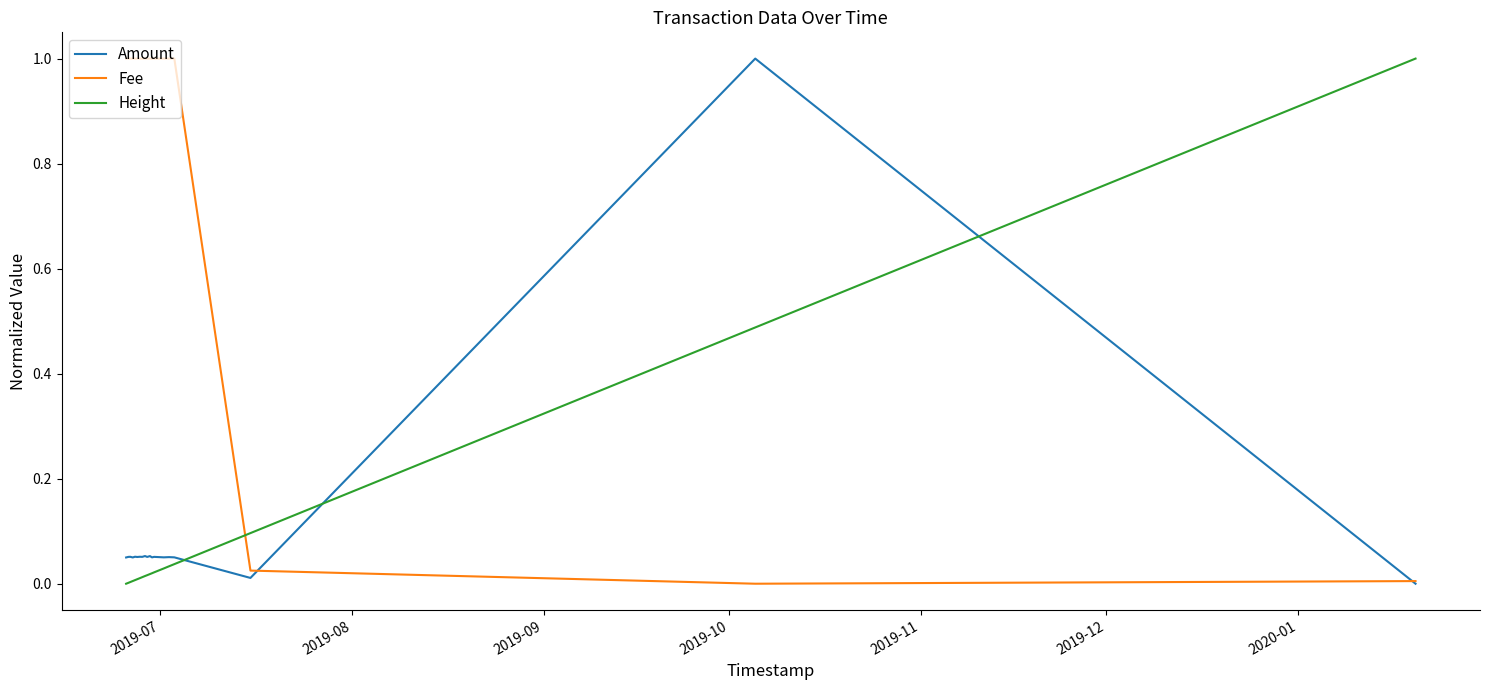

How many times do Height and Amount cross each other?

3